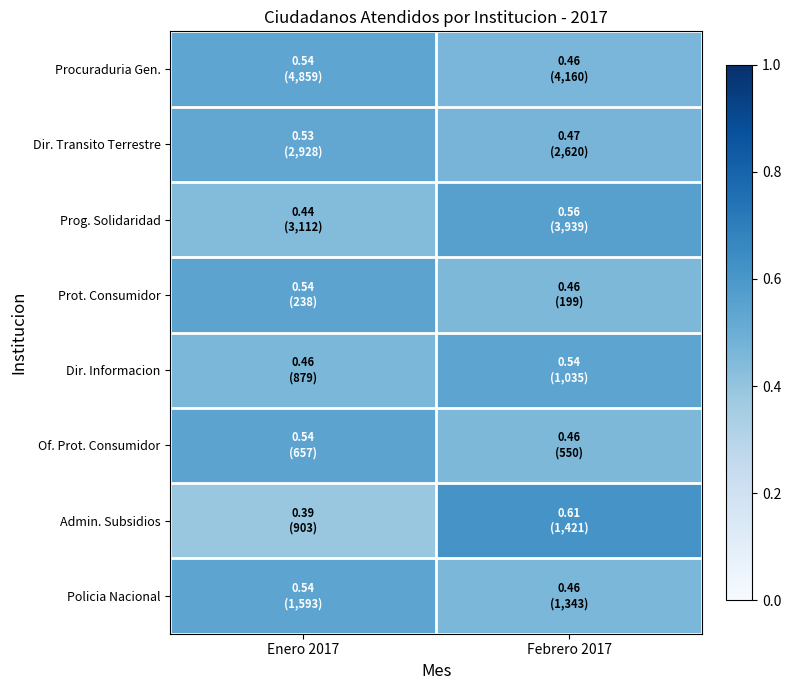

At Enero 2017, list the series in order from largest to smallest.

Prot. Consumidor, Of. Prot. Consumidor, Policia Nacional, Procuraduria Gen., Dir. Transito Terrestre, Dir. Informacion, Prog. Solidaridad, Admin. Subsidios